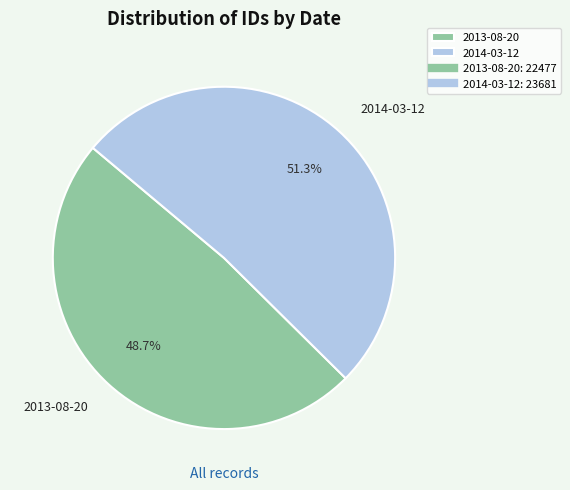

Between 2014-03-12 and 2013-08-20, which is larger?

2014-03-12